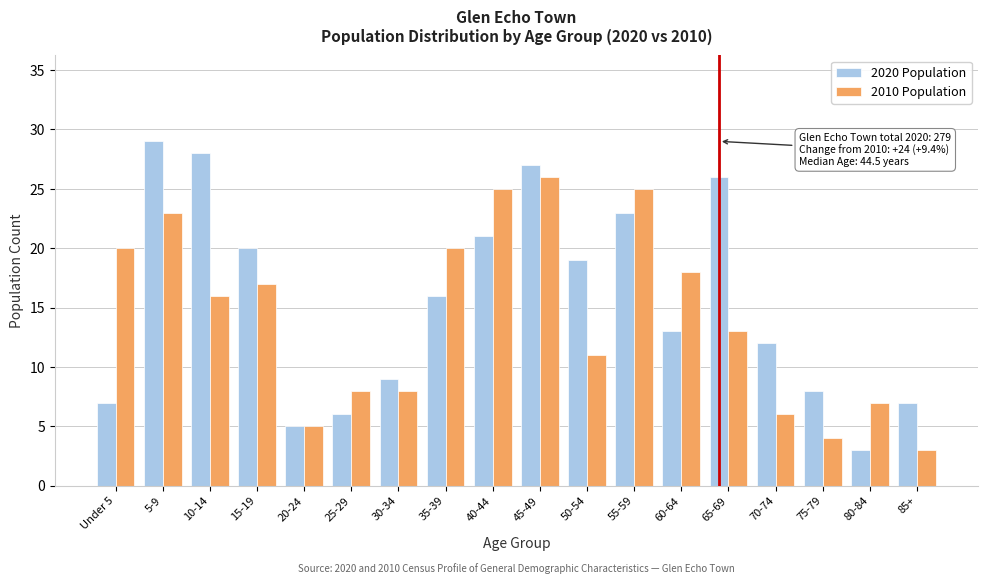

What is the difference between the maximum and minimum values in the 2010 Population series?

23